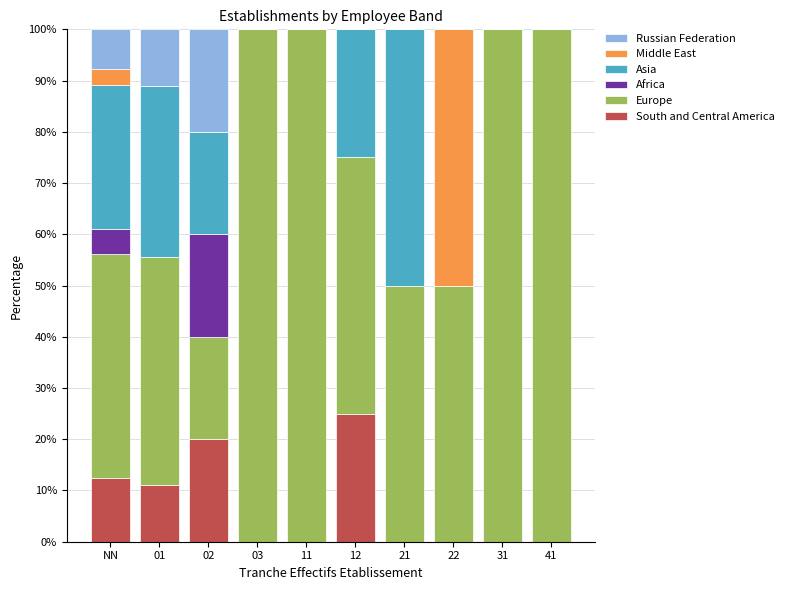

At which label does South and Central America reach its peak?

12